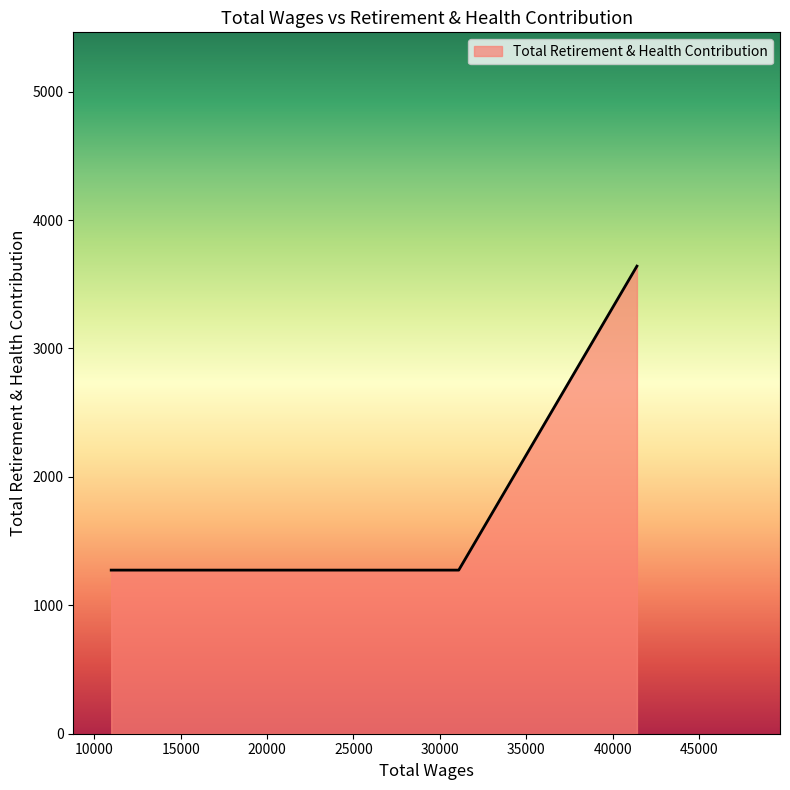

What is the greatest value displayed?

3641